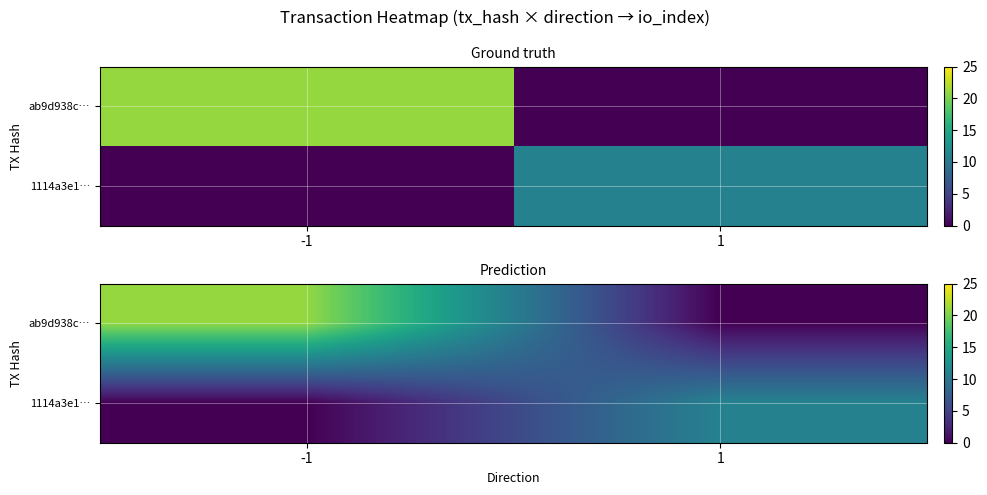

How many series are shown in this chart?

2